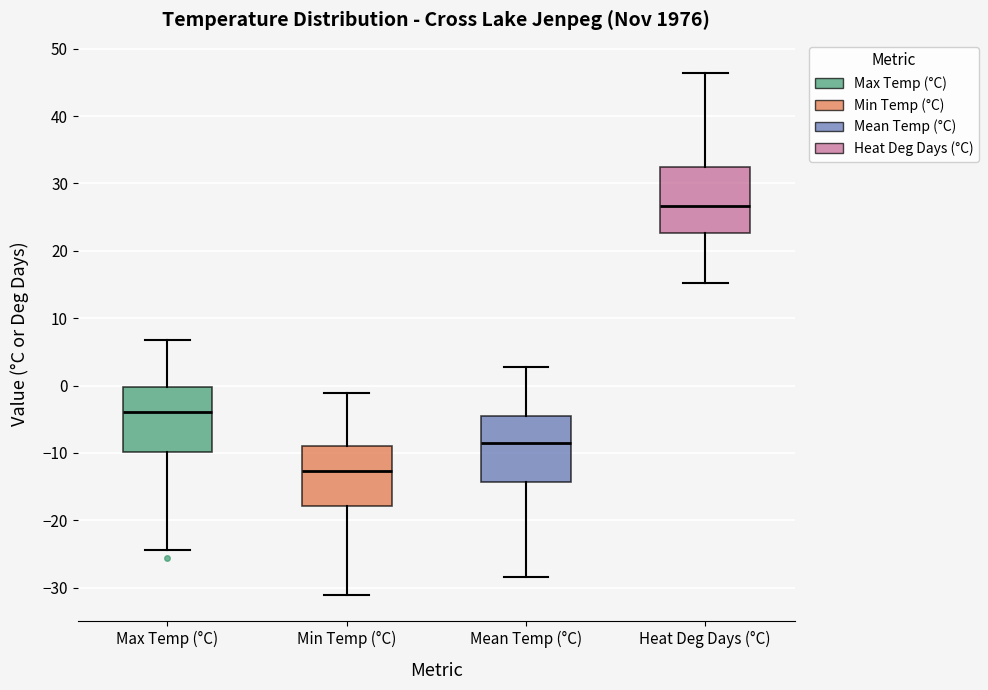

Reading left to right, read every box against the y-axis: the position of its median line, the range the box covers, and the ends of its whiskers. The values are not printed on the chart, so give them approximately, as read against the axis.

Max Temp (°C): median -4, box -10 to 0, whiskers -24 to 7
Min Temp (°C): median -13, box -18 to -9, whiskers -31 to -1
Mean Temp (°C): median -9, box -14 to -5, whiskers -28 to 3
Heat Deg Days (°C): median 27, box 23 to 32, whiskers 15 to 46